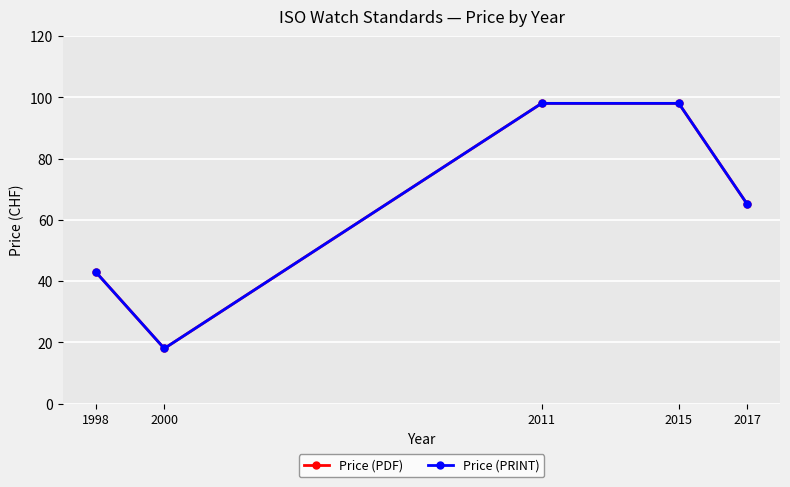

Does the chart have visible grid lines?

Yes